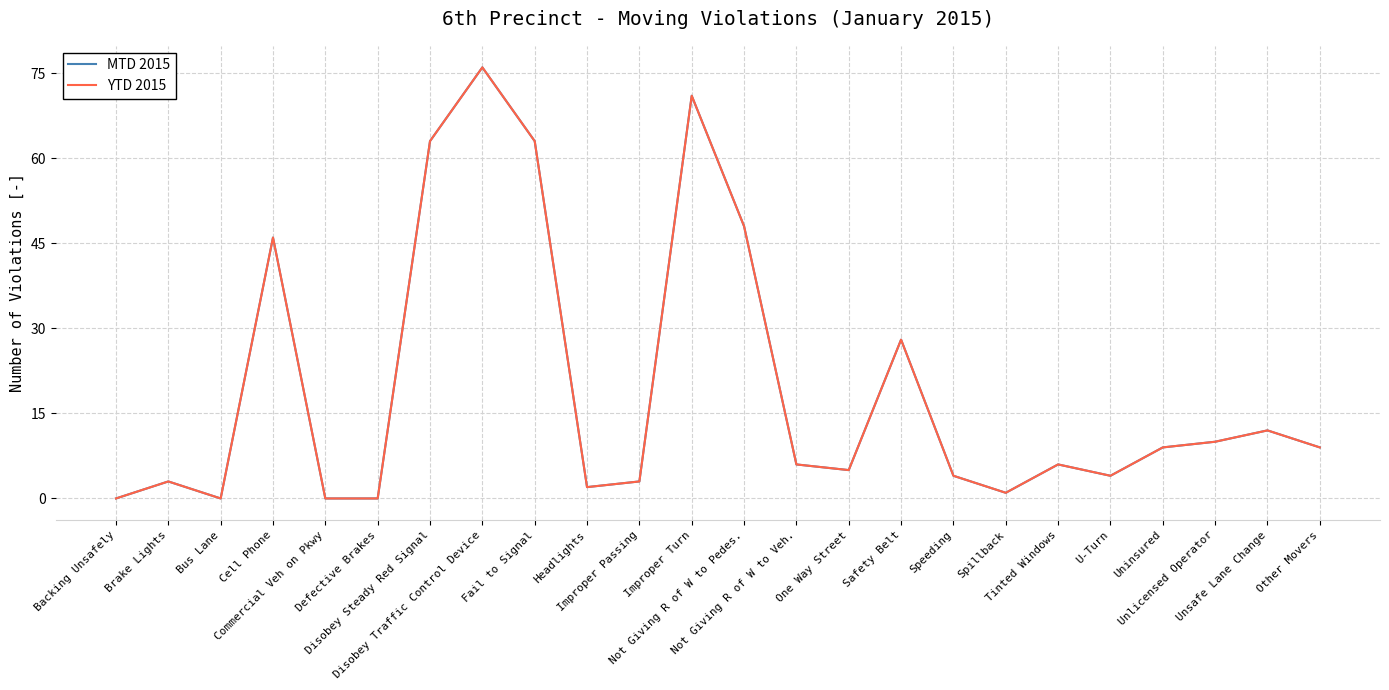

Does the chart display data point markers on the line(s)?

No